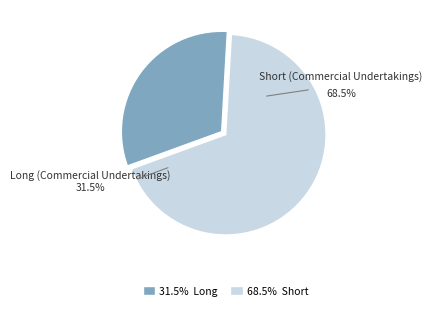

To the nearest percent, what is the average slice percentage?

50%